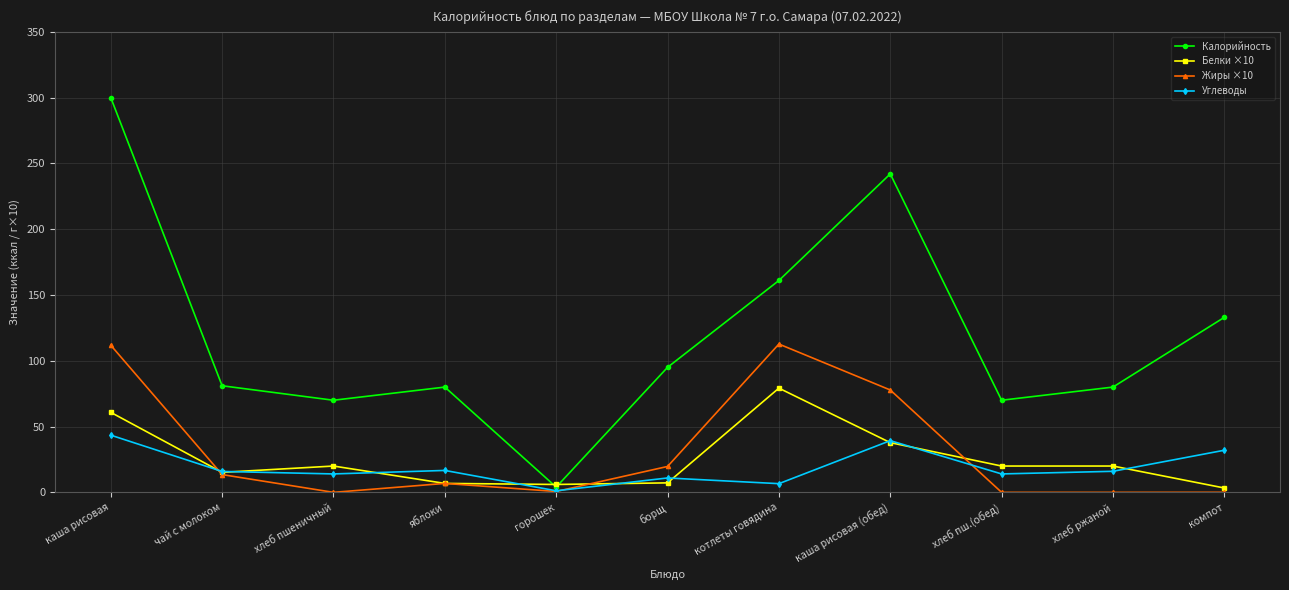

True or false: Белки ×10 has more than 0 interior local peaks.

True